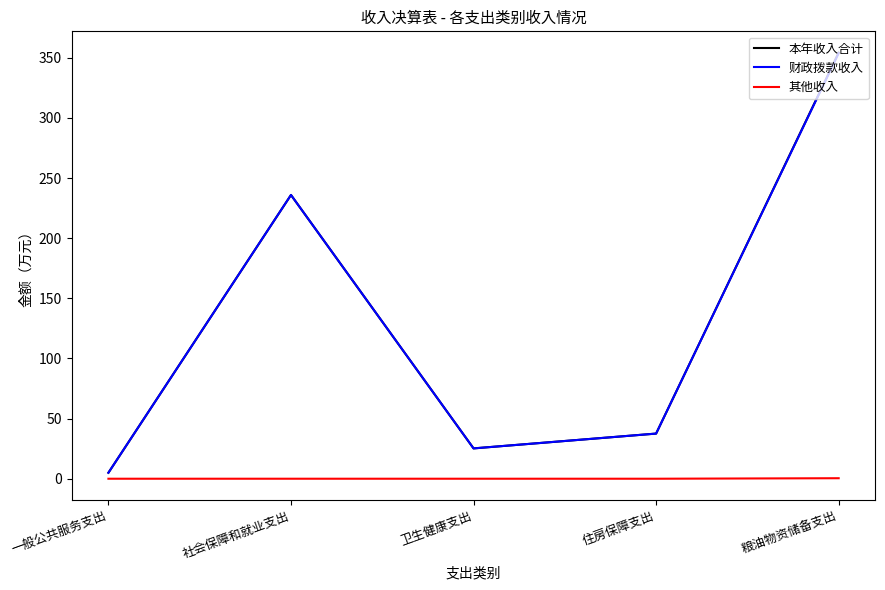

The 财政拨款收入 series shows 25.0 at 住房保障支出. True or false?

False